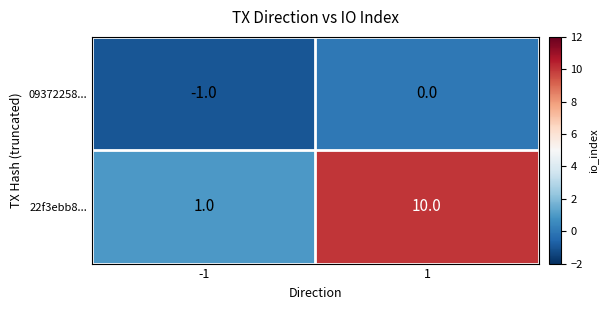

Rank the series by their average value, from highest to lowest.

22f3ebb8..., 09372258...